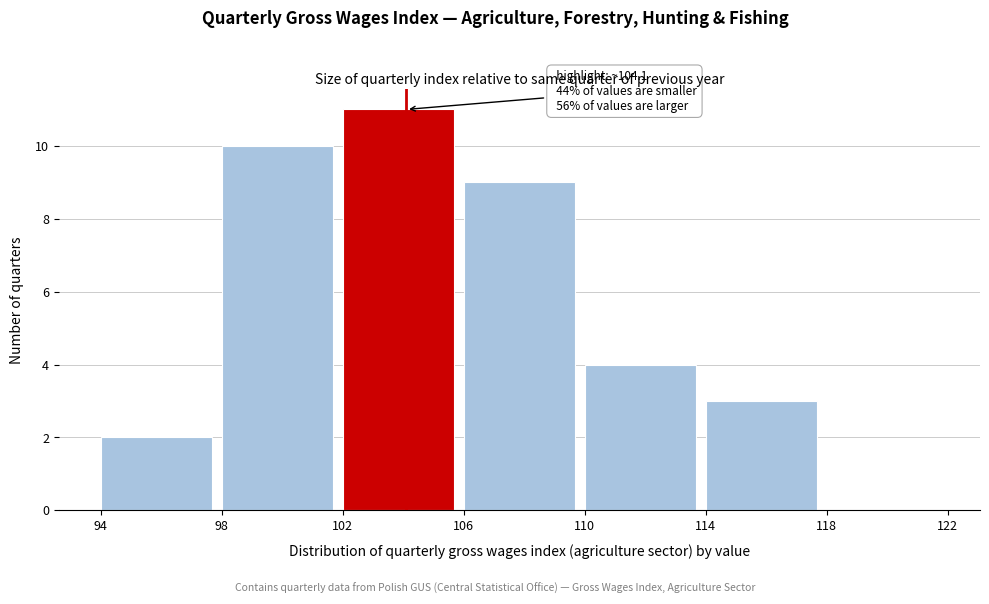

Which range on the x-axis has the tallest bar?

102 to 106